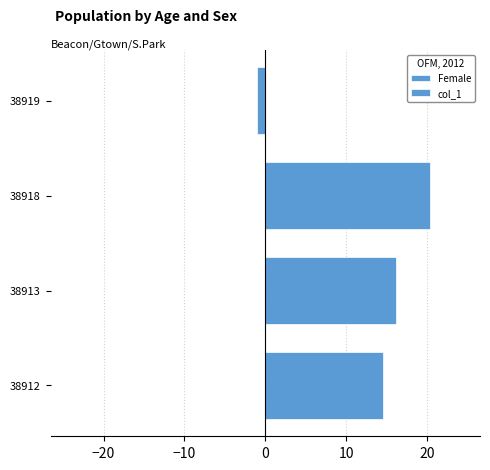

How many series are shown in this chart?

2